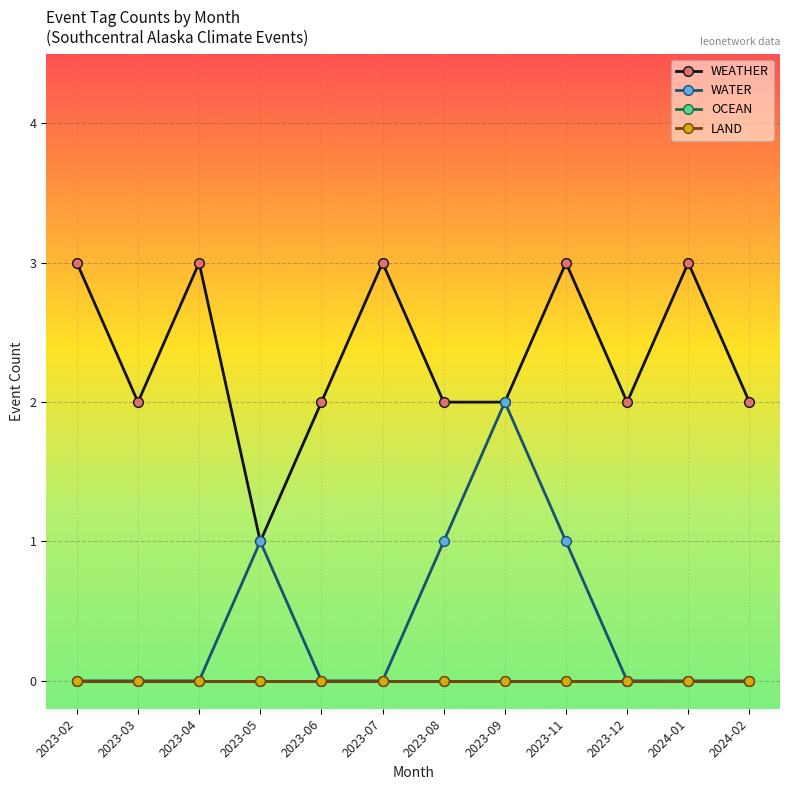

List the labels in order of WATER value, smallest first.

2023-02, 2023-03, 2023-04, 2023-06, 2023-07, 2023-12, 2024-01, 2024-02, 2023-05, 2023-08, 2023-11, 2023-09